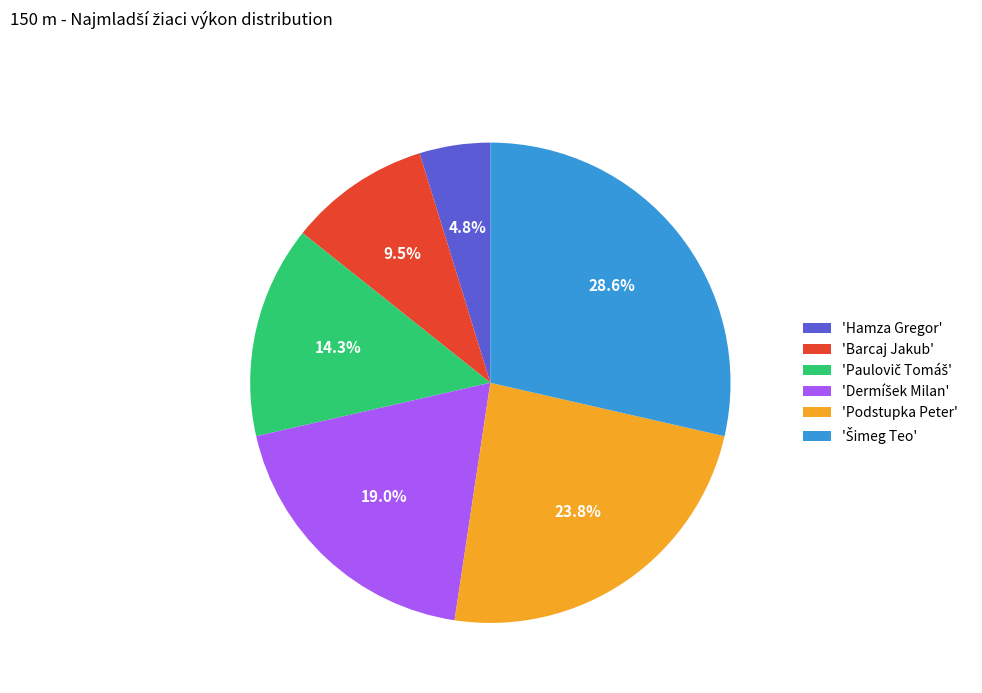

How much of the chart is everything except 'Barcaj Jakub'?

90.5%